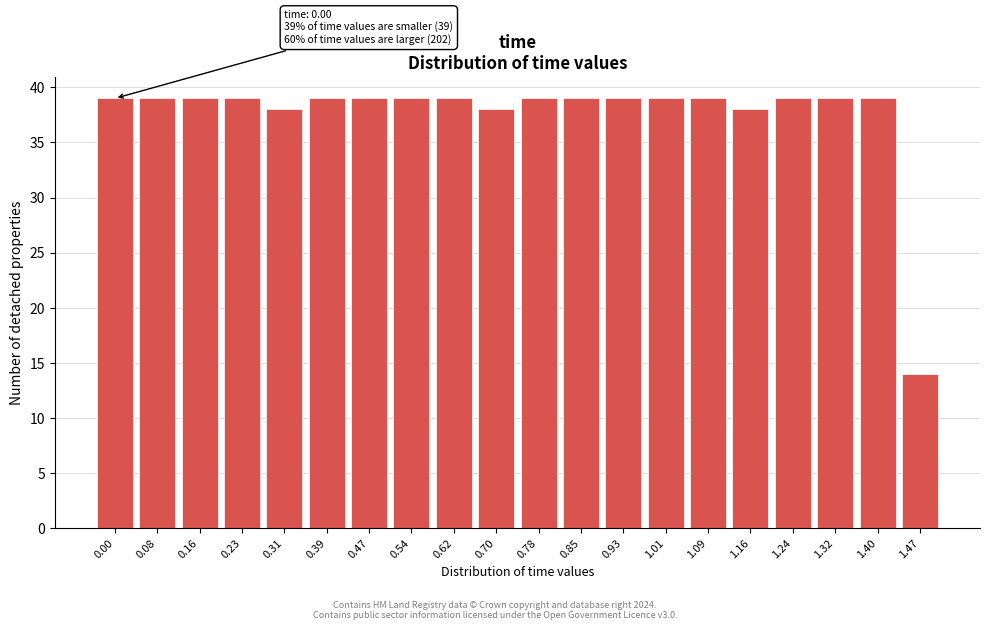

Reading left to right, what are all the values shown in this chart?

0.00=39	0.08=39	0.16=39	0.23=39	0.31=38	0.39=39	0.47=39	0.54=39	0.62=39	0.70=38	0.78=39	0.85=39	0.93=39	1.01=39	1.09=39	1.16=38	1.24=39	1.32=39	1.40=39	1.47=14